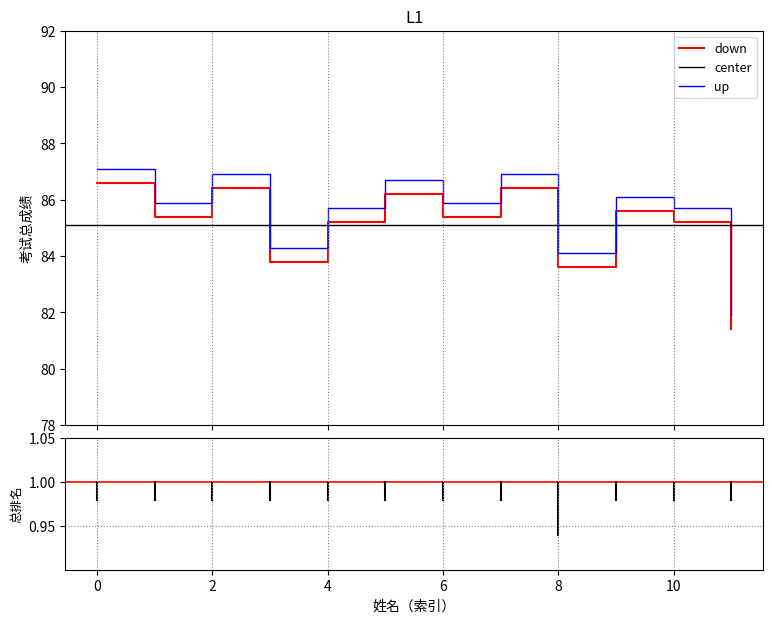

What is the smallest value displayed?

81.4